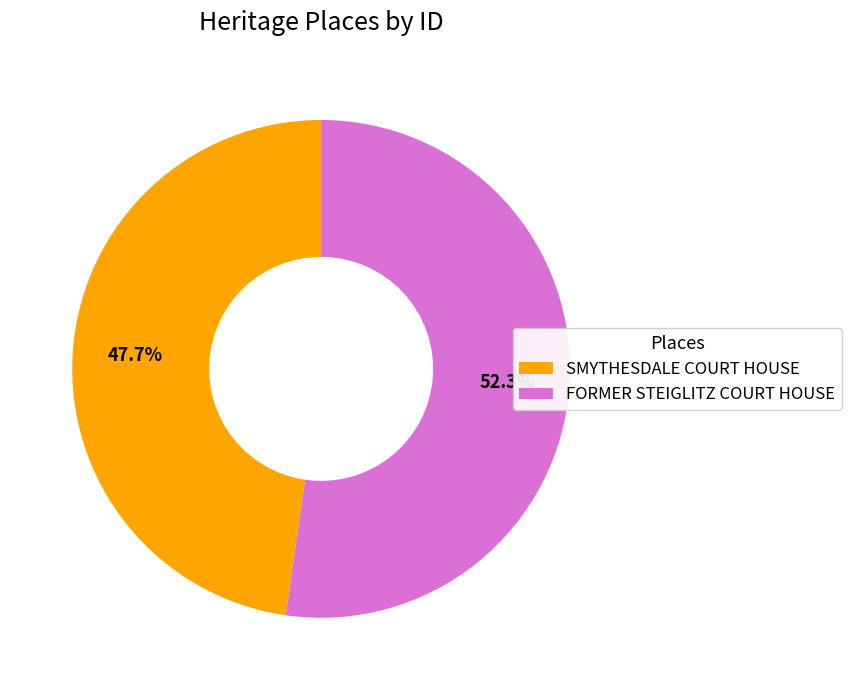

What is the majority slice?

FORMER STEIGLITZ COURT HOUSE